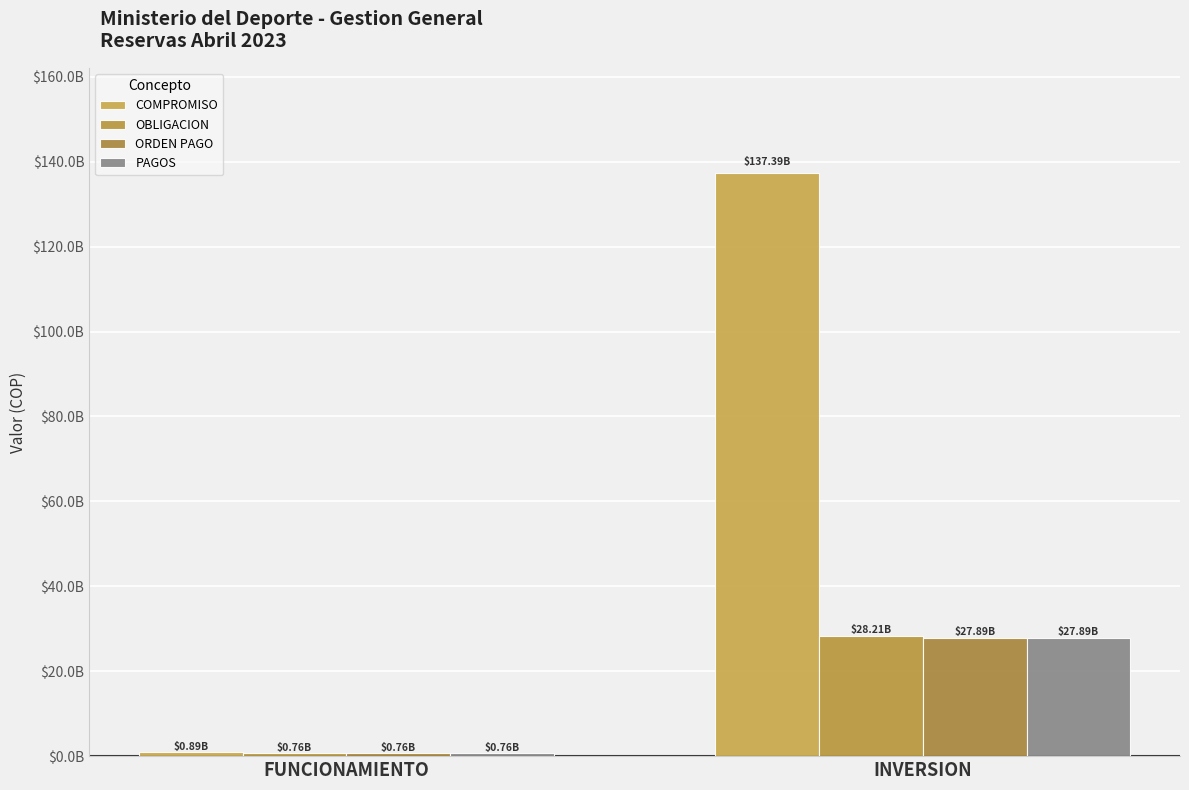

Does the chart contain stacked bars?

No